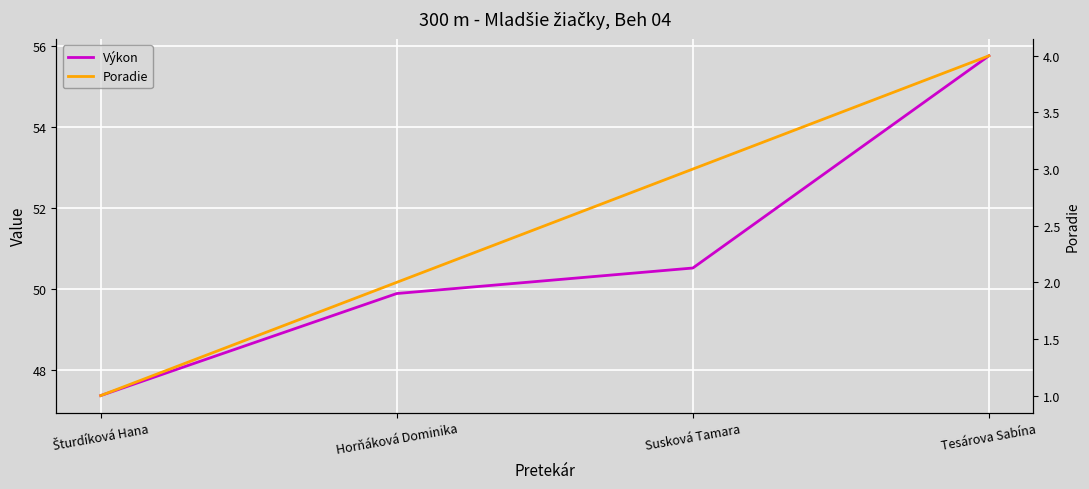

What is the difference between the Výkon values at Šturdíková Hana and Susková Tamara?

3.2